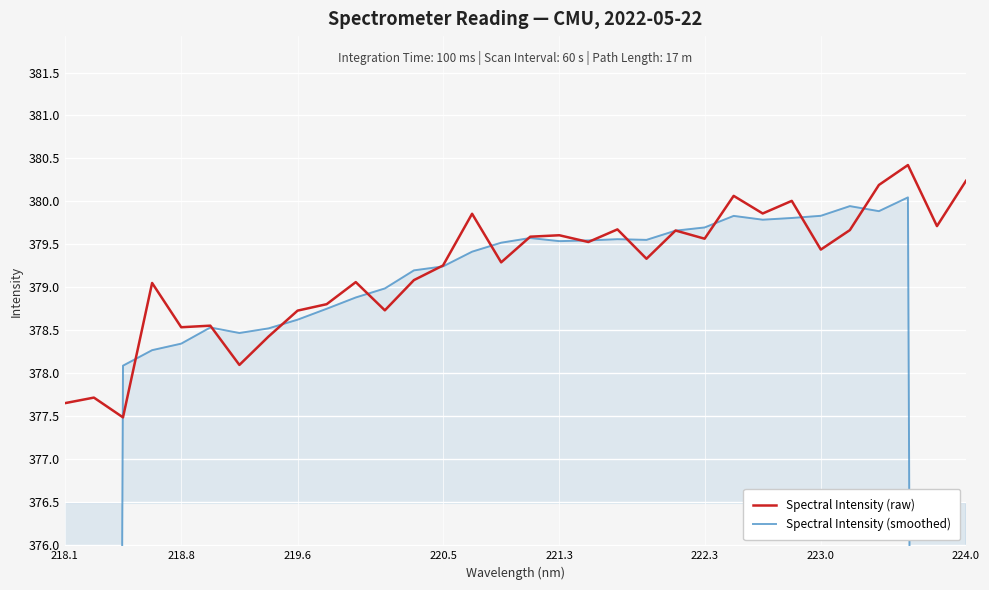

How many distinct data groups are displayed?

2